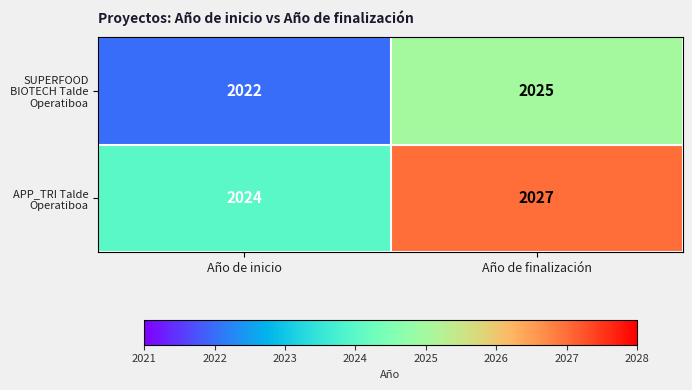

What is the average value of the APP_TRI Talde Operatiboa series?

2026